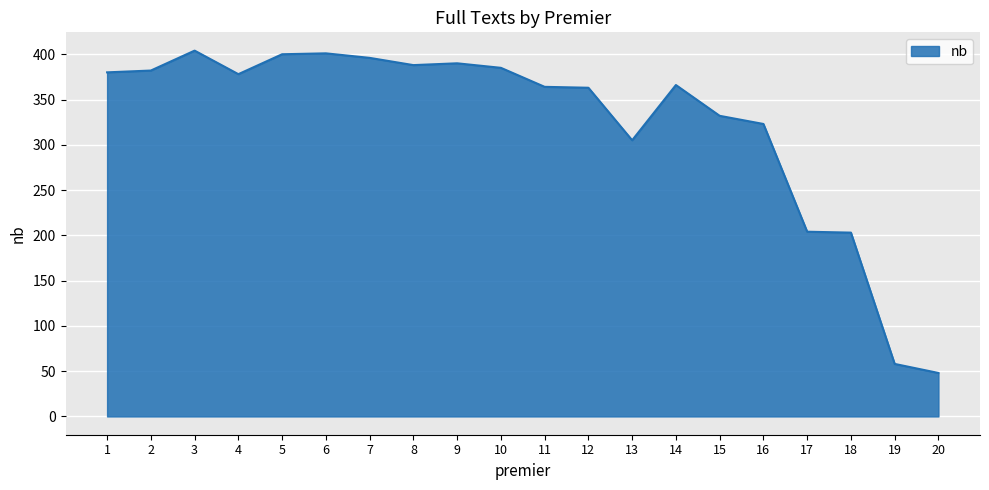

Is it true that the value at 2 is 643?

False